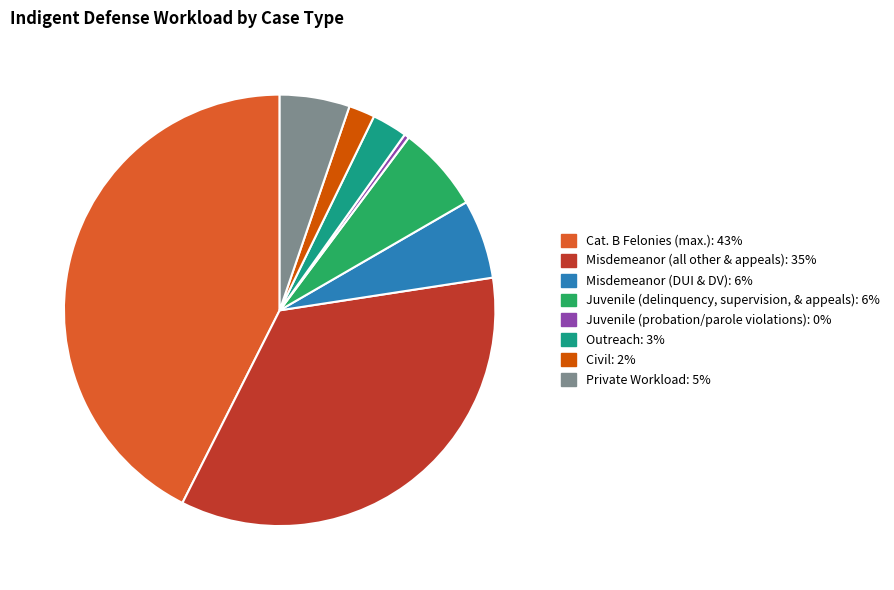

What is the ratio of the value at Private Workload to the value at Juvenile (probation/parole violations)?

14.3